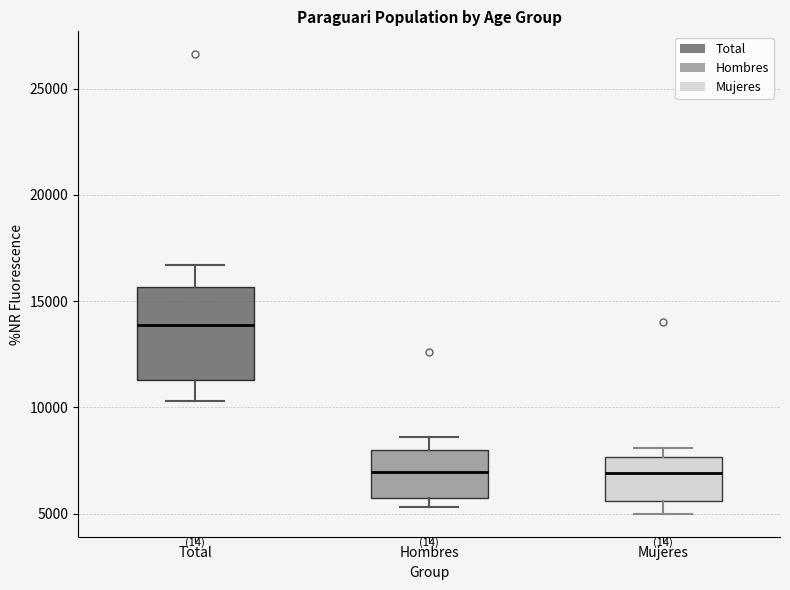

Reading left to right, read every box against the y-axis: the position of its median line, the range the box covers, and the ends of its whiskers. The values are not printed on the chart, so give them approximately, as read against the axis.

Total: median 14000, box 11500 to 15500, whiskers 10500 to 16500
Hombres: median 7000, box 6000 to 8000, whiskers 5500 to 8500
Mujeres: median 7000, box 5500 to 7500, whiskers 5000 to 8000